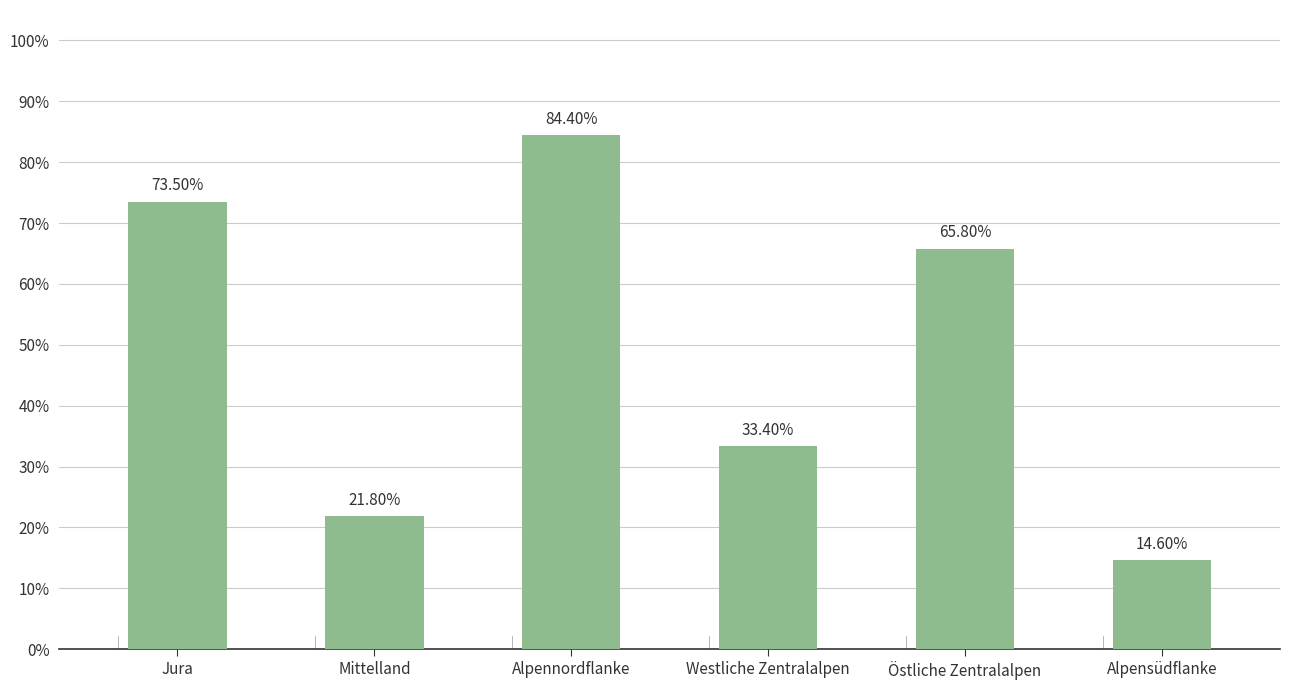

What is the sum of all values?

293.5